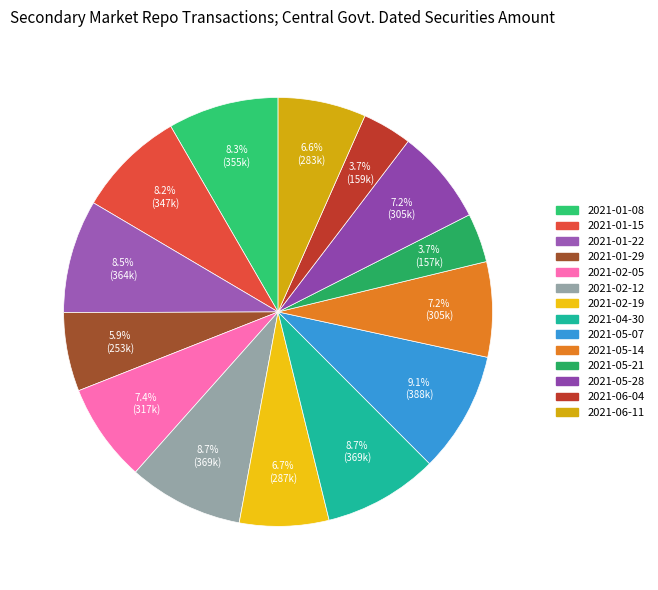

How many segments does this pie chart have?

14